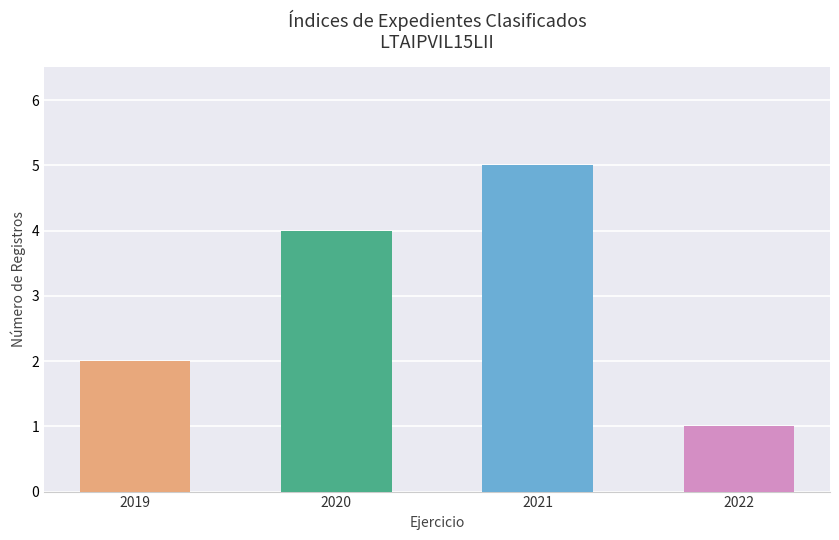

Rank the categories by value from lowest to highest.

2022, 2019, 2020, 2021